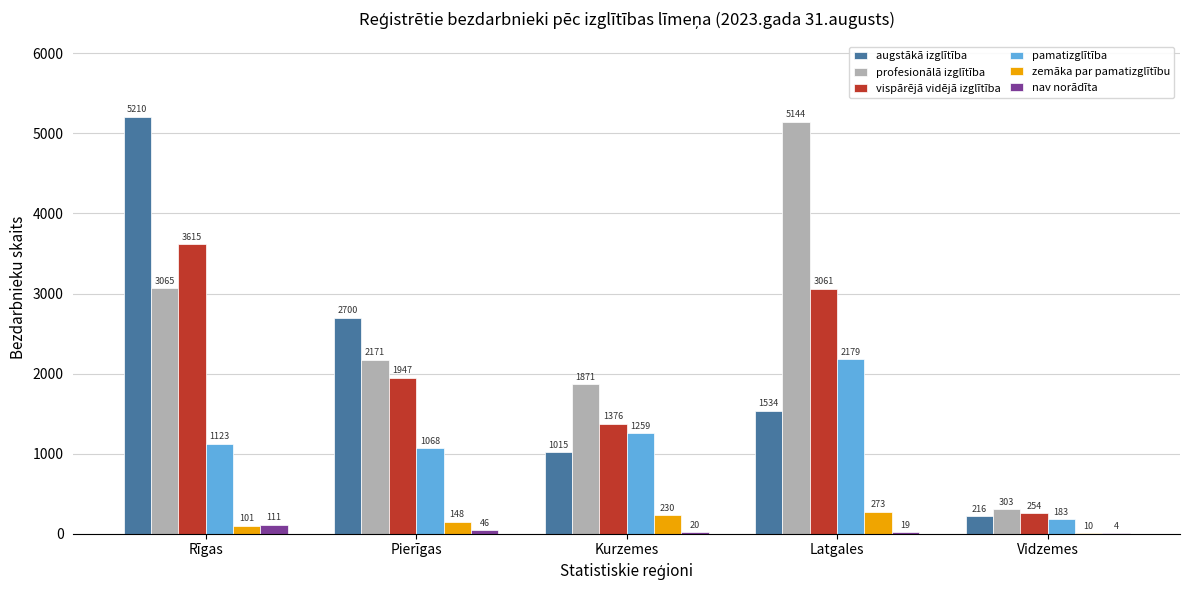

Reading left to right, transcribe all the data shown in this chart.

augstākā izglītība: Rīgas=5210	Pierīgas=2700	Kurzemes=1015	Latgales=1534	Vidzemes=216
profesionālā izglītība: Rīgas=3065	Pierīgas=2171	Kurzemes=1871	Latgales=5144	Vidzemes=303
vispārējā vidējā izglītība: Rīgas=3615	Pierīgas=1947	Kurzemes=1376	Latgales=3061	Vidzemes=254
pamatizglītība: Rīgas=1123	Pierīgas=1068	Kurzemes=1259	Latgales=2179	Vidzemes=183
zemāka par pamatizglītību: Rīgas=101	Pierīgas=148	Kurzemes=230	Latgales=273	Vidzemes=10
nav norādīta: Rīgas=111	Pierīgas=46	Kurzemes=20	Latgales=19	Vidzemes=4